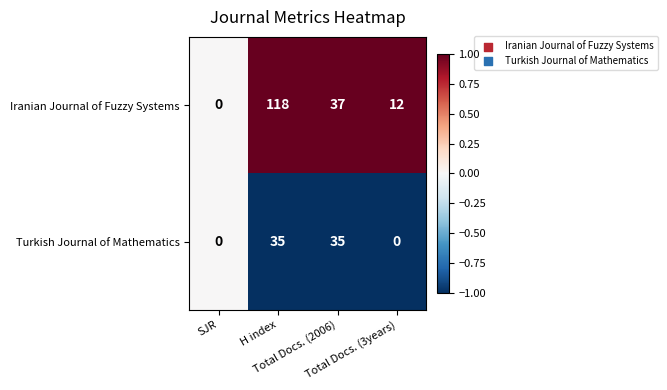

What is the maximum value for Iranian Journal of Fuzzy Systems?

118